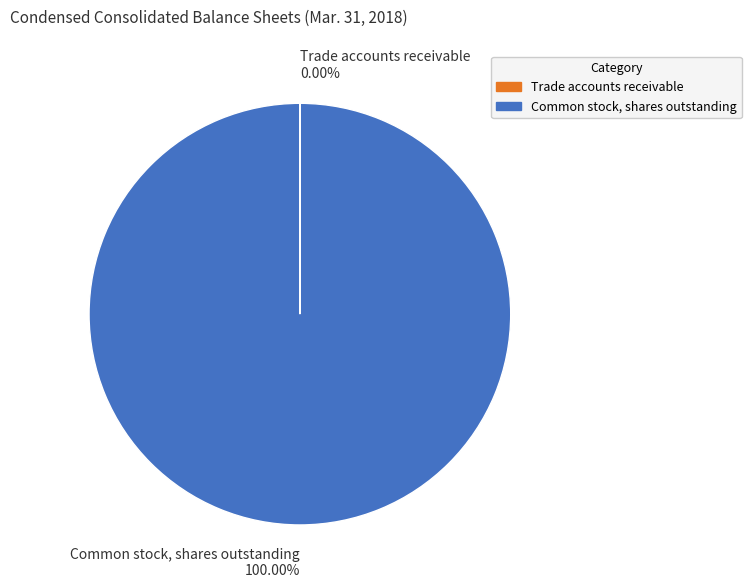

Which slice is the largest?

Common stock, shares outstanding